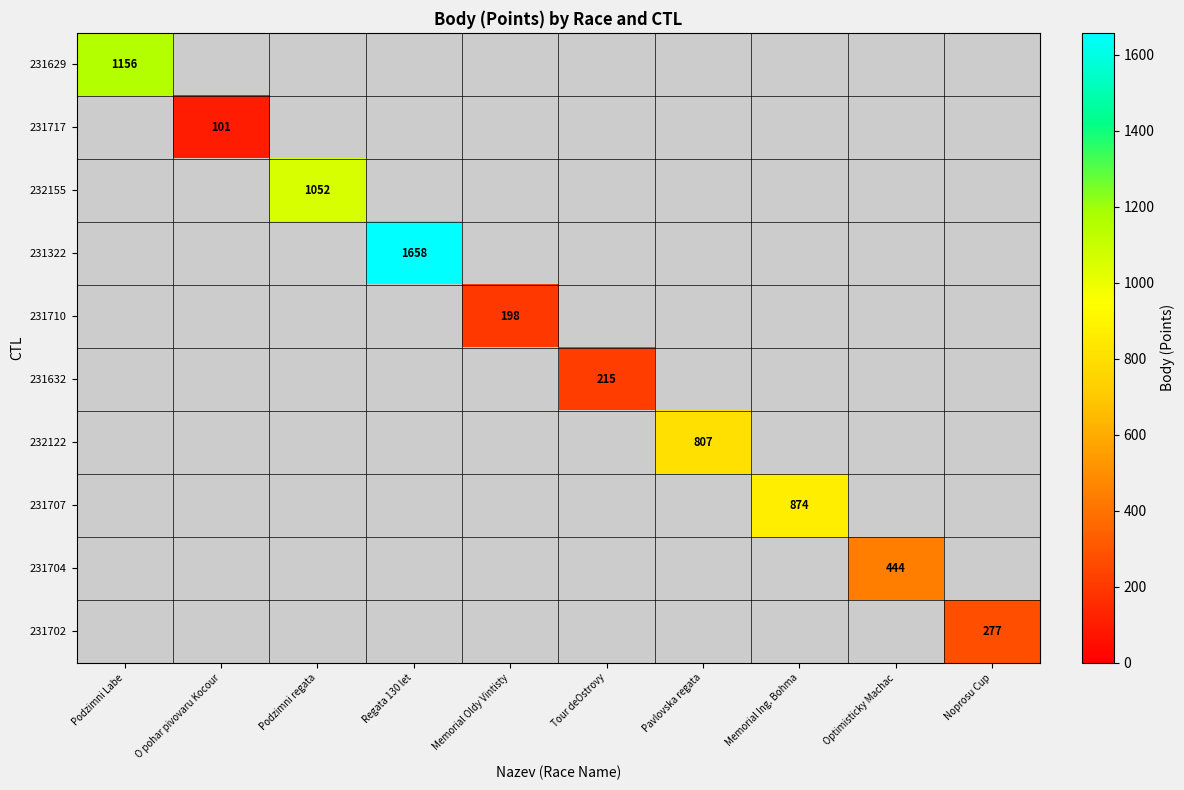

What is the minimum value shown in the chart?

101.0